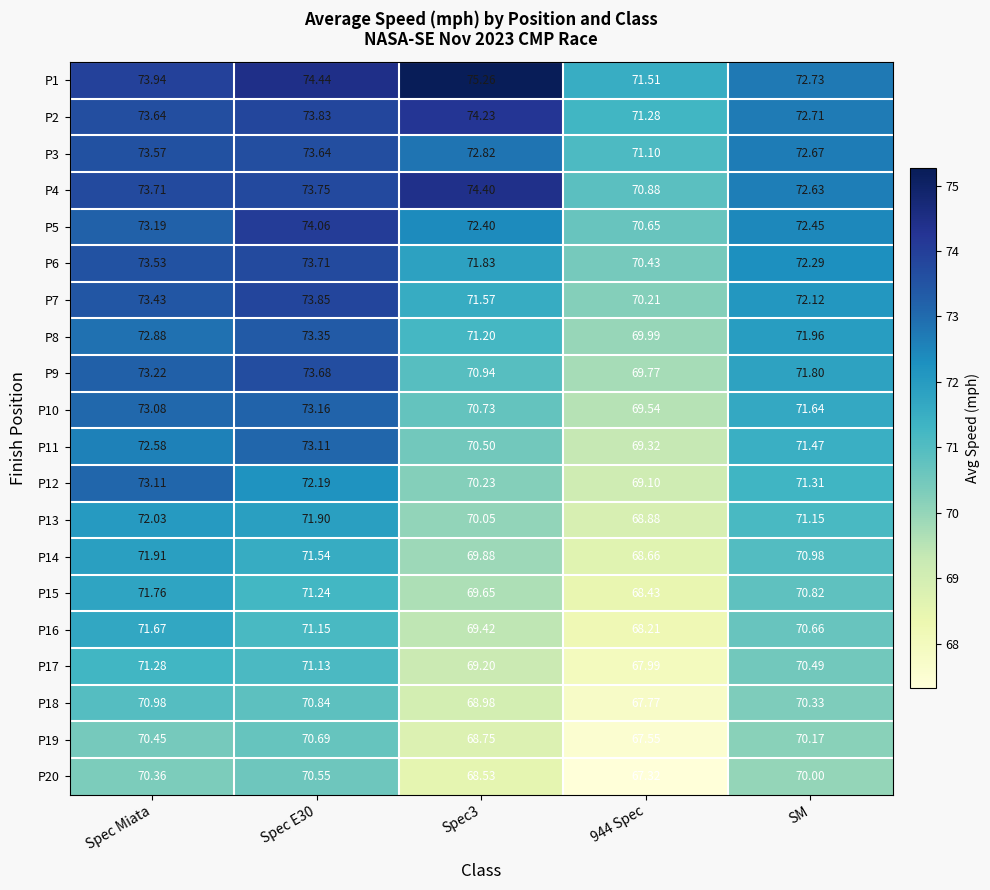

Where is P12 nearest to the value 71?

SM